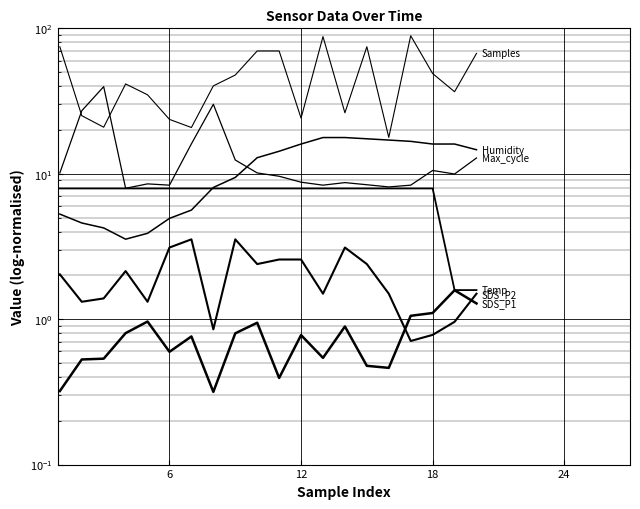

True or false: Temp and SDS_P2 cross at least once.

False